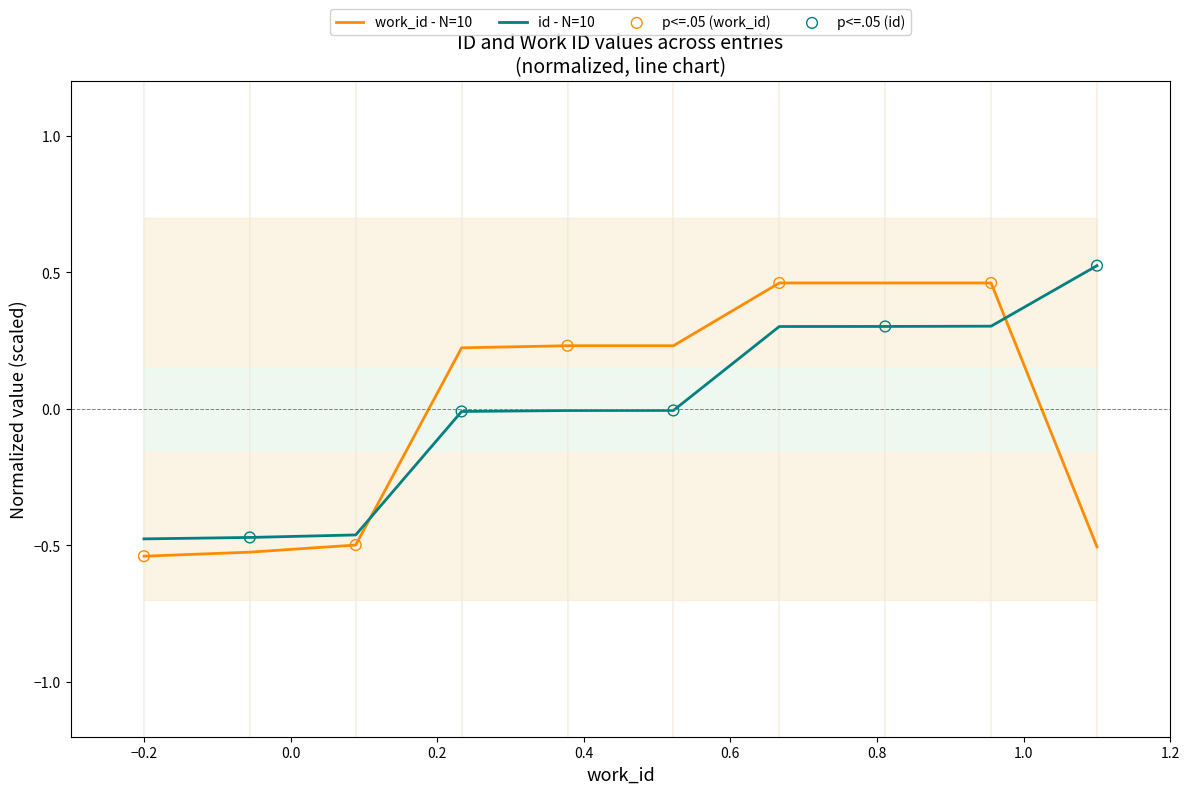

Which series has the widest spread of Y values?

id - N=10